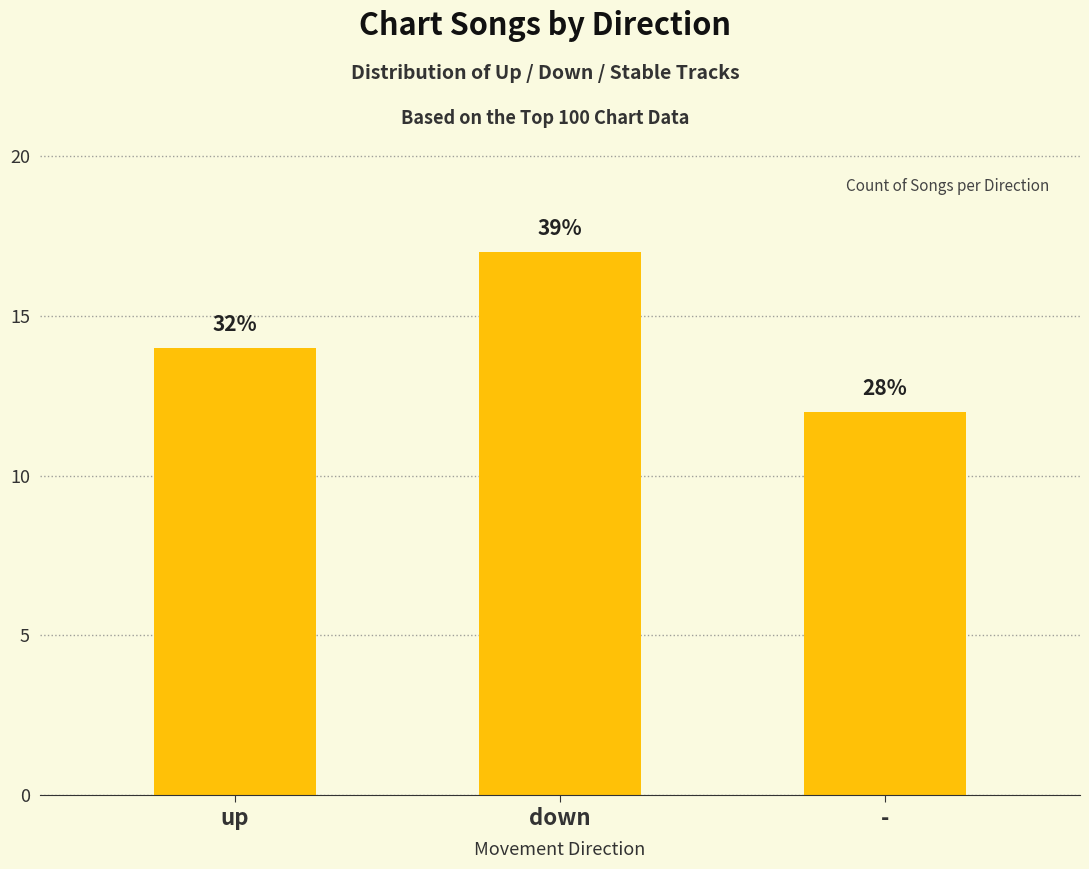

What is the difference between the second highest and minimum values?

2